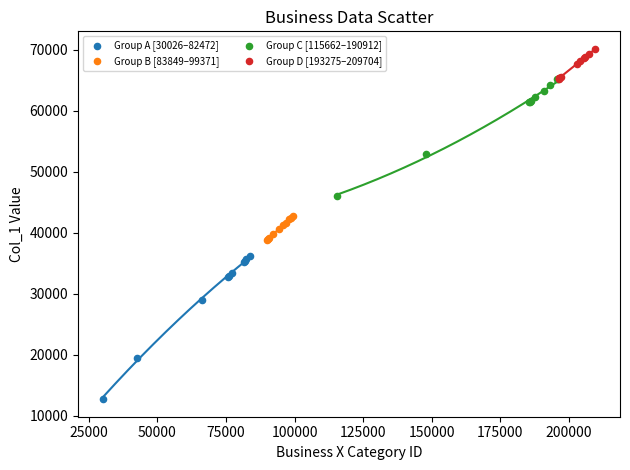

Which series reaches the minimum Y coordinate?

Group A [30026–82472]